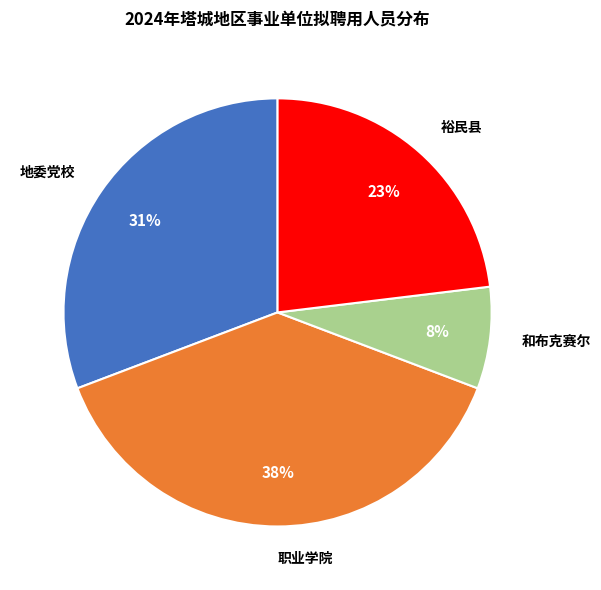

To the nearest percent, what is the combined percentage of 裕民县 and 和布克赛尔?

31%